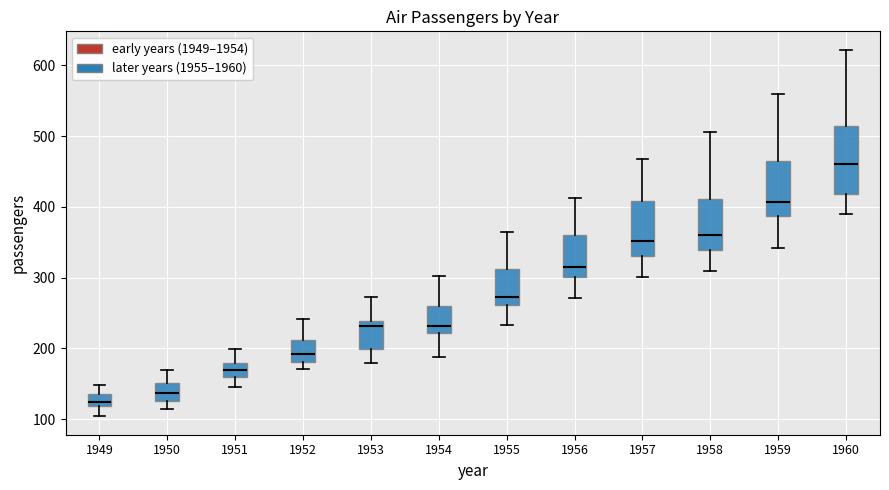

Reading left to right, transcribe this box plot: for each box, give where its median line is, the range the box spans, and where its two whiskers end, as read against the y-axis. The values are not printed on the chart, so give them approximately, as read against the axis.

1949: median 130, box 120 to 140, whiskers 100 to 150
1950: median 140, box 130 to 150, whiskers 110 to 170
1951: median 170, box 160 to 180, whiskers 150 to 200
1952: median 190, box 180 to 210, whiskers 170 to 240
1953: median 230, box 200 to 240, whiskers 180 to 270
1954: median 230, box 220 to 260, whiskers 190 to 300
1955: median 270, box 260 to 310, whiskers 230 to 360
1956: median 320, box 300 to 360, whiskers 270 to 410
1957: median 350, box 330 to 410, whiskers 300 to 470
1958: median 360, box 340 to 410, whiskers 310 to 510
1959: median 410, box 390 to 470, whiskers 340 to 560
1960: median 460, box 420 to 510, whiskers 390 to 620